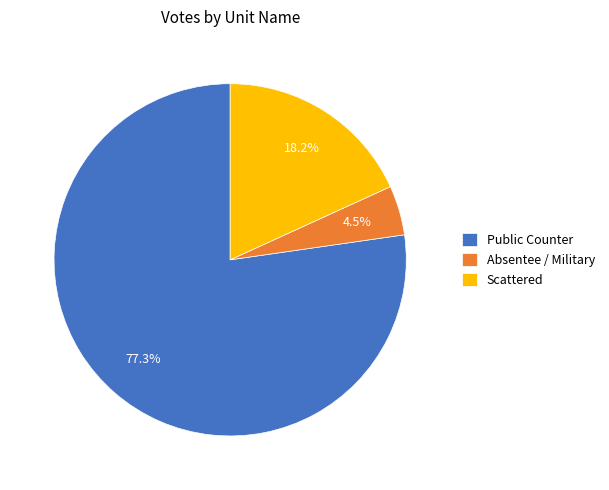

What portion of the pie excludes Absentee / Military?

95.5%